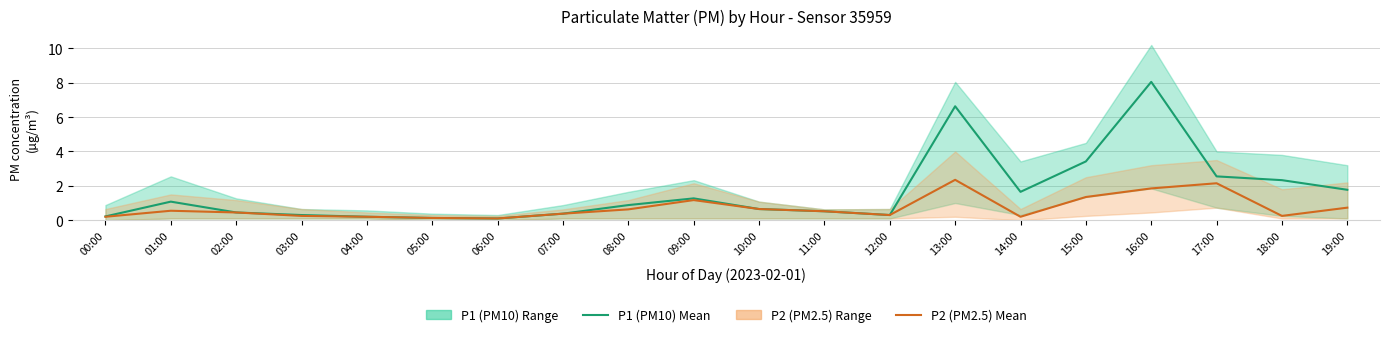

True or false: P2 (PM2.5) and P1 (PM10) cross at least once.

False